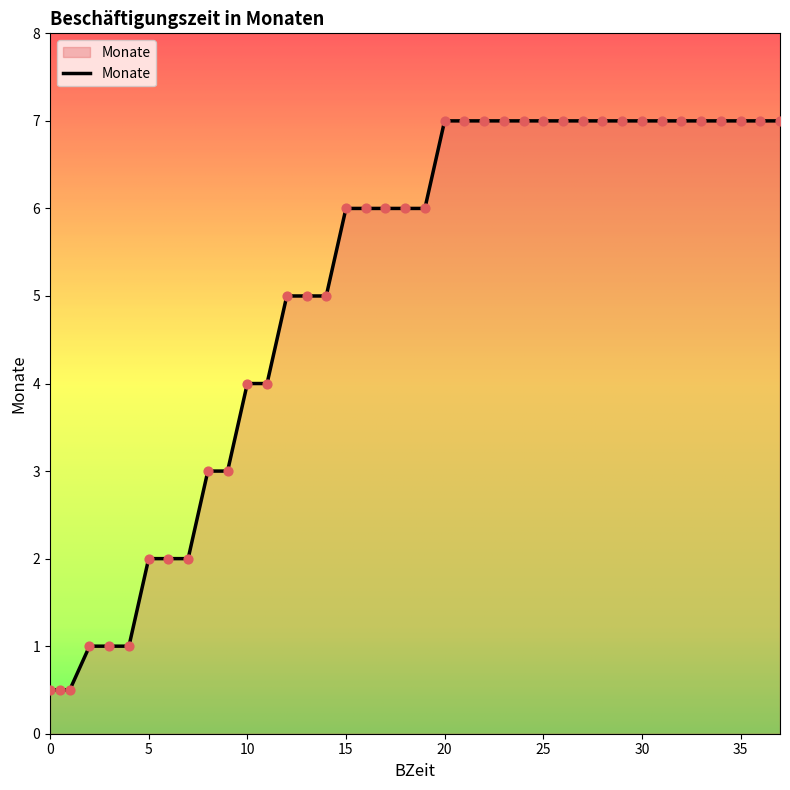

What is the maximum value shown in the chart?

7.0